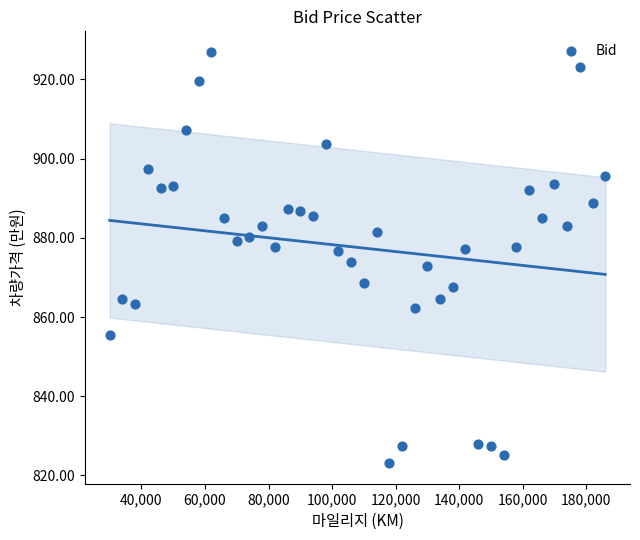

What is the range of Y values (max minus min)?

103.9